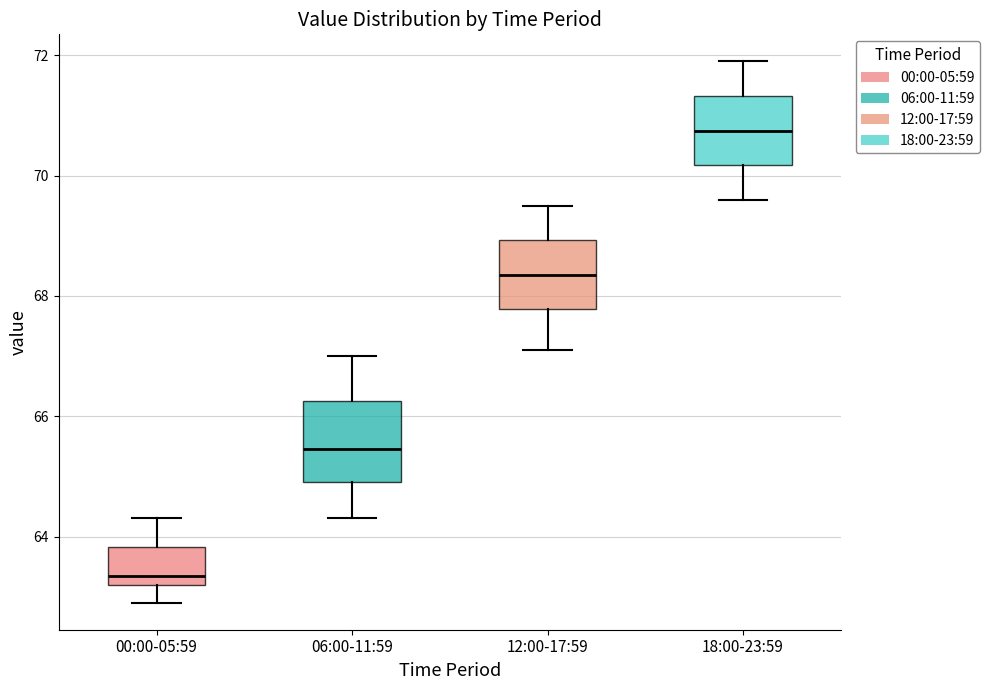

Reading left to right, read every box against the y-axis: the position of its median line, the range the box covers, and the ends of its whiskers. The values are not printed on the chart, so give them approximately, as read against the axis.

00:00-05:59: median 63.4, box 63.2 to 63.8, whiskers 63.0 to 64.4
06:00-11:59: median 65.4, box 65.0 to 66.2, whiskers 64.4 to 67.0
12:00-17:59: median 68.4, box 67.8 to 69.0, whiskers 67.2 to 69.6
18:00-23:59: median 70.8, box 70.2 to 71.4, whiskers 69.6 to 72.0